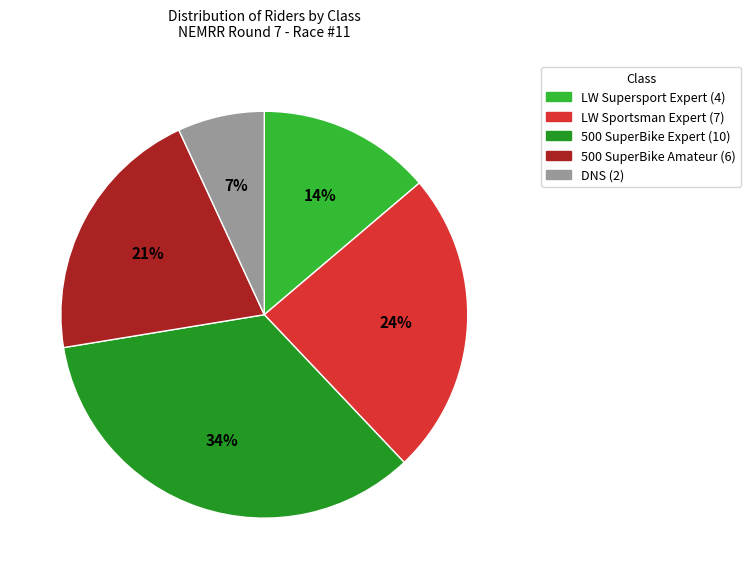

Combined, do LW Supersport Expert and DNS account for over 50%?

No